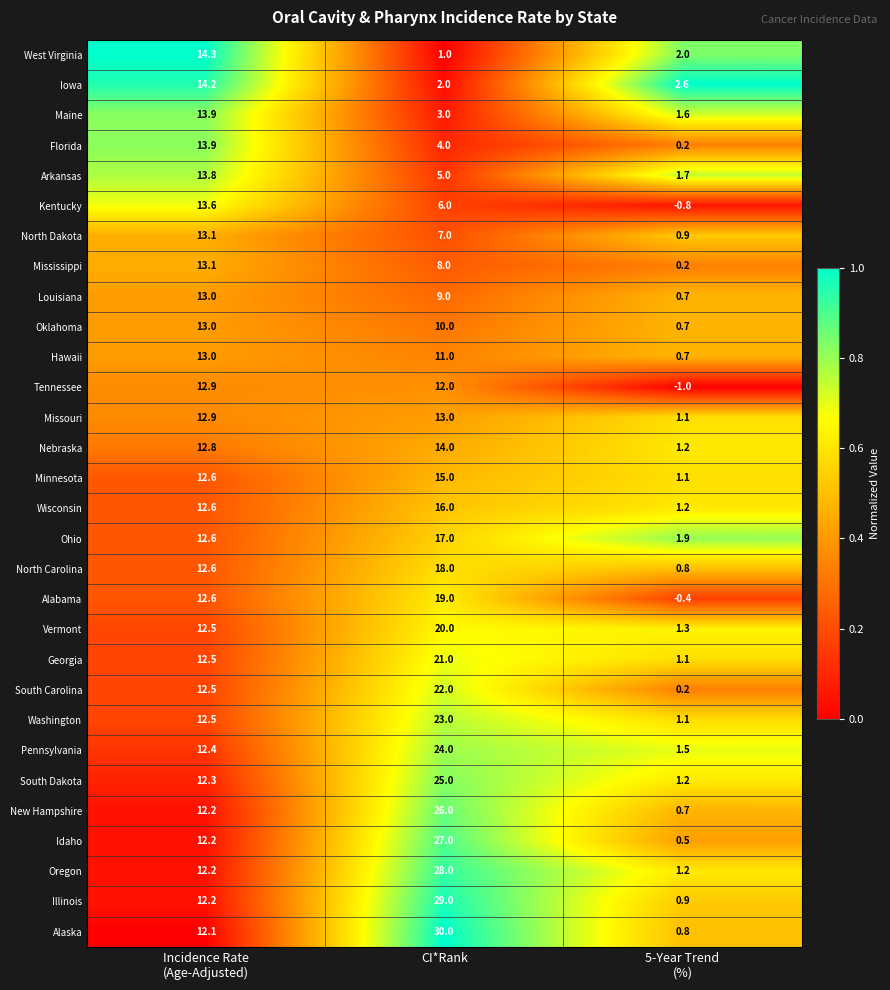

What is the highest value of the Vermont series?

20.0